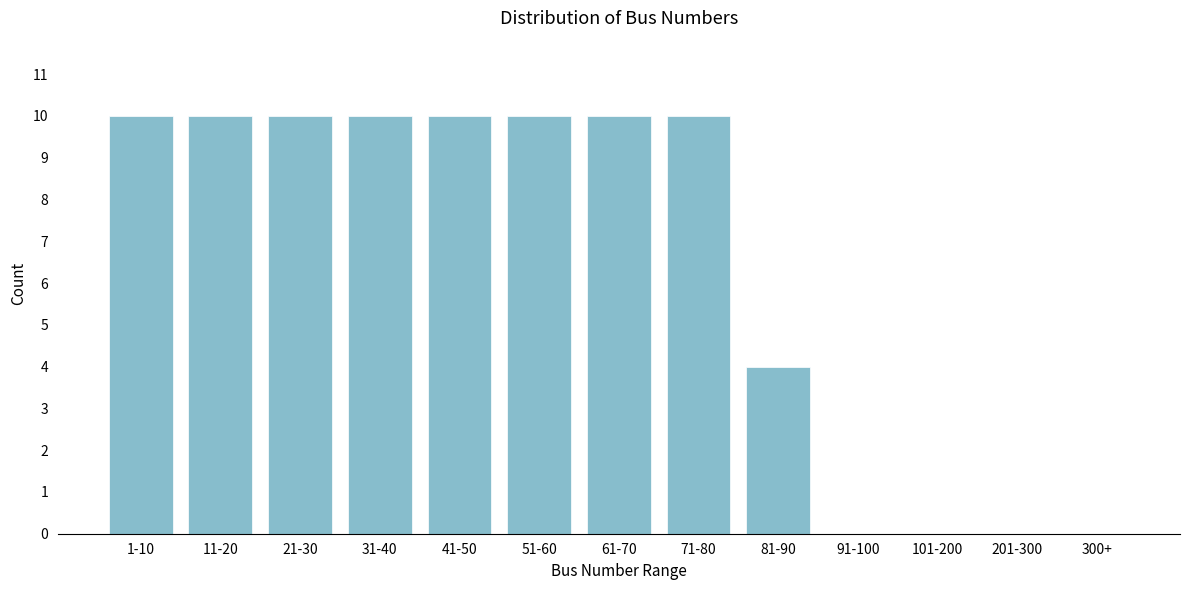

Reading right to left, extract all data points from this chart.

300+=0	201-300=0	101-200=0	91-100=0	81-90=4	71-80=10	61-70=10	51-60=10	41-50=10	31-40=10	21-30=10	11-20=10	1-10=10